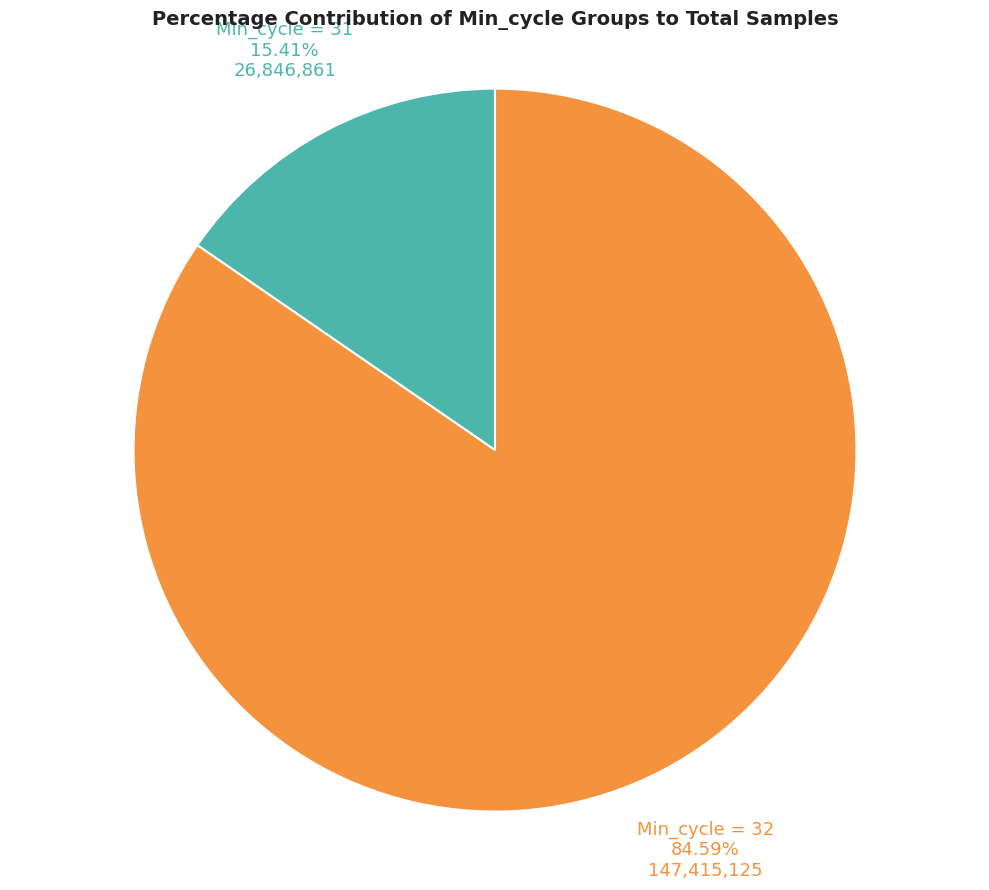

What is the smallest slice in the pie chart?

Min_cycle = 31